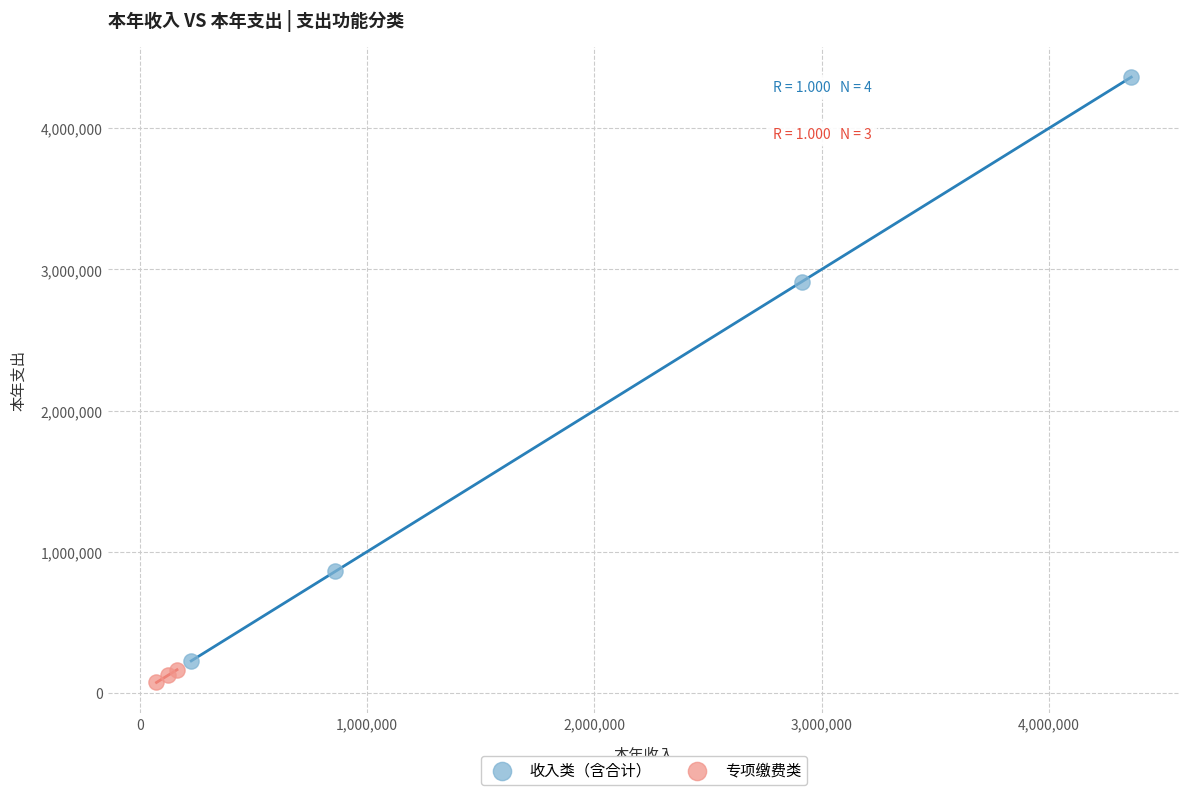

Which series reaches the maximum Y coordinate?

收入类（含合计）